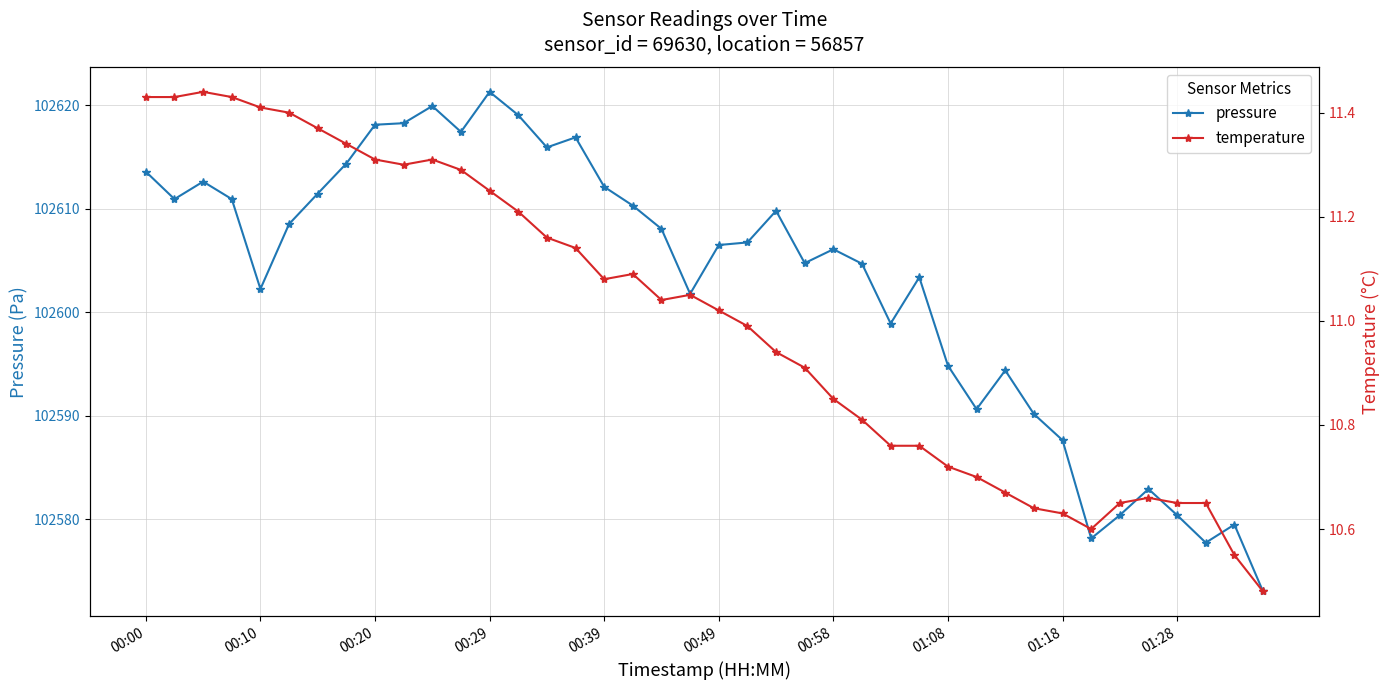

Does the chart have visible grid lines?

Yes